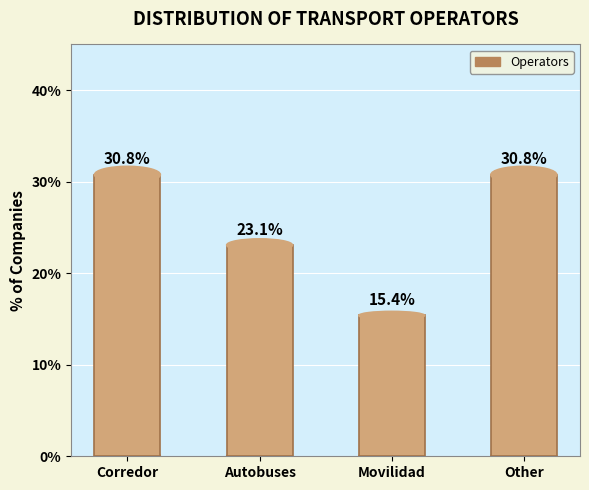

What is the maximum value shown in the chart?

30.8